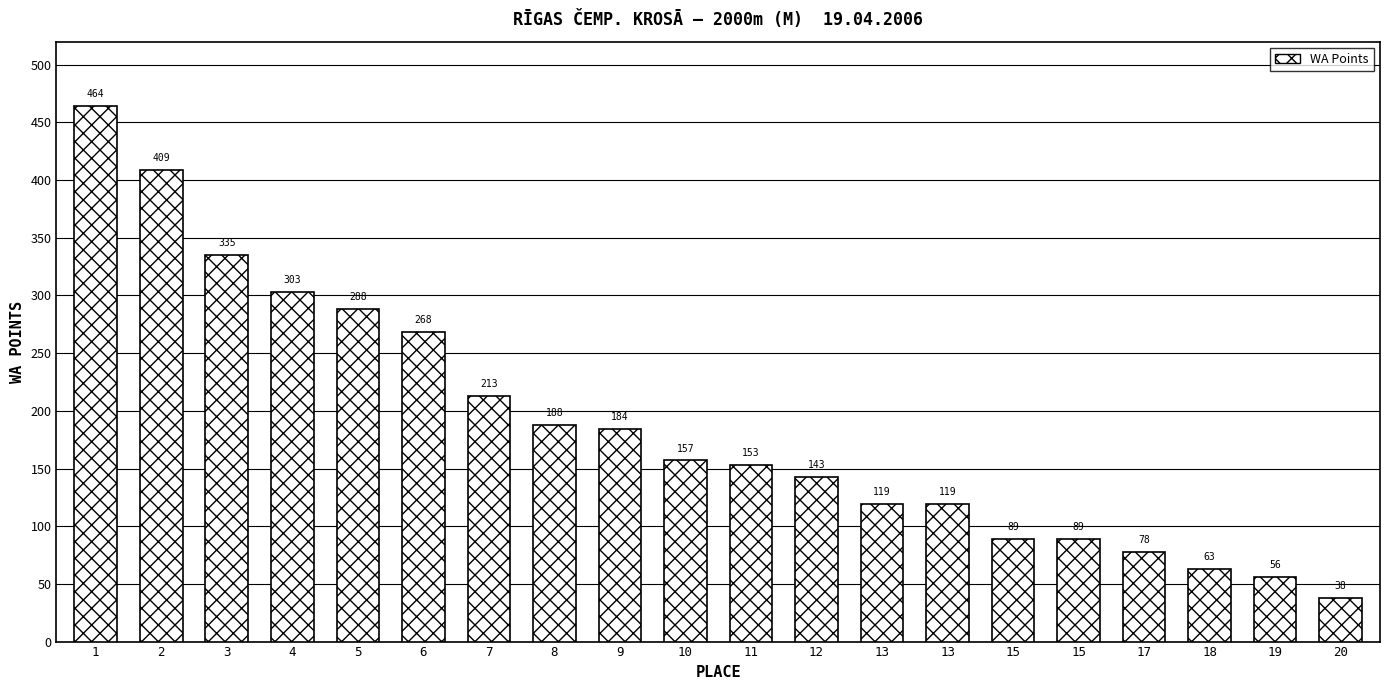

What is the sum of the values at 3 and 15?

424